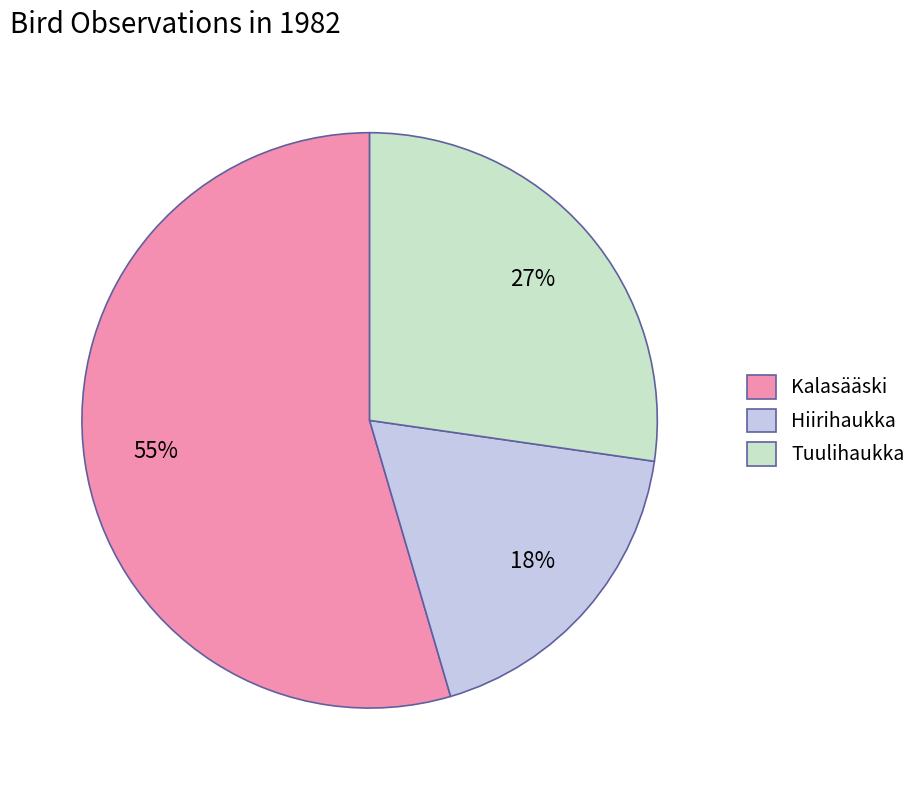

Does Kalasääski represent more than half of the total?

Yes